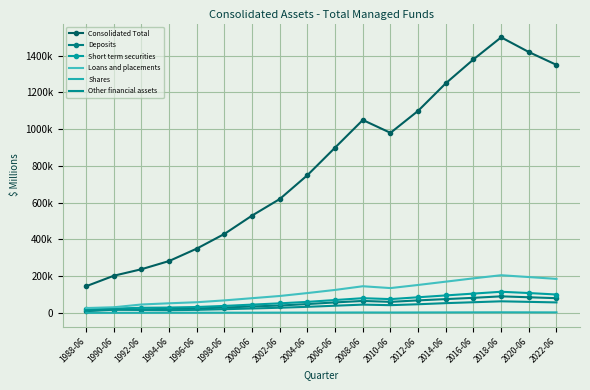

How many data points in Short term securities are above 70000?

8